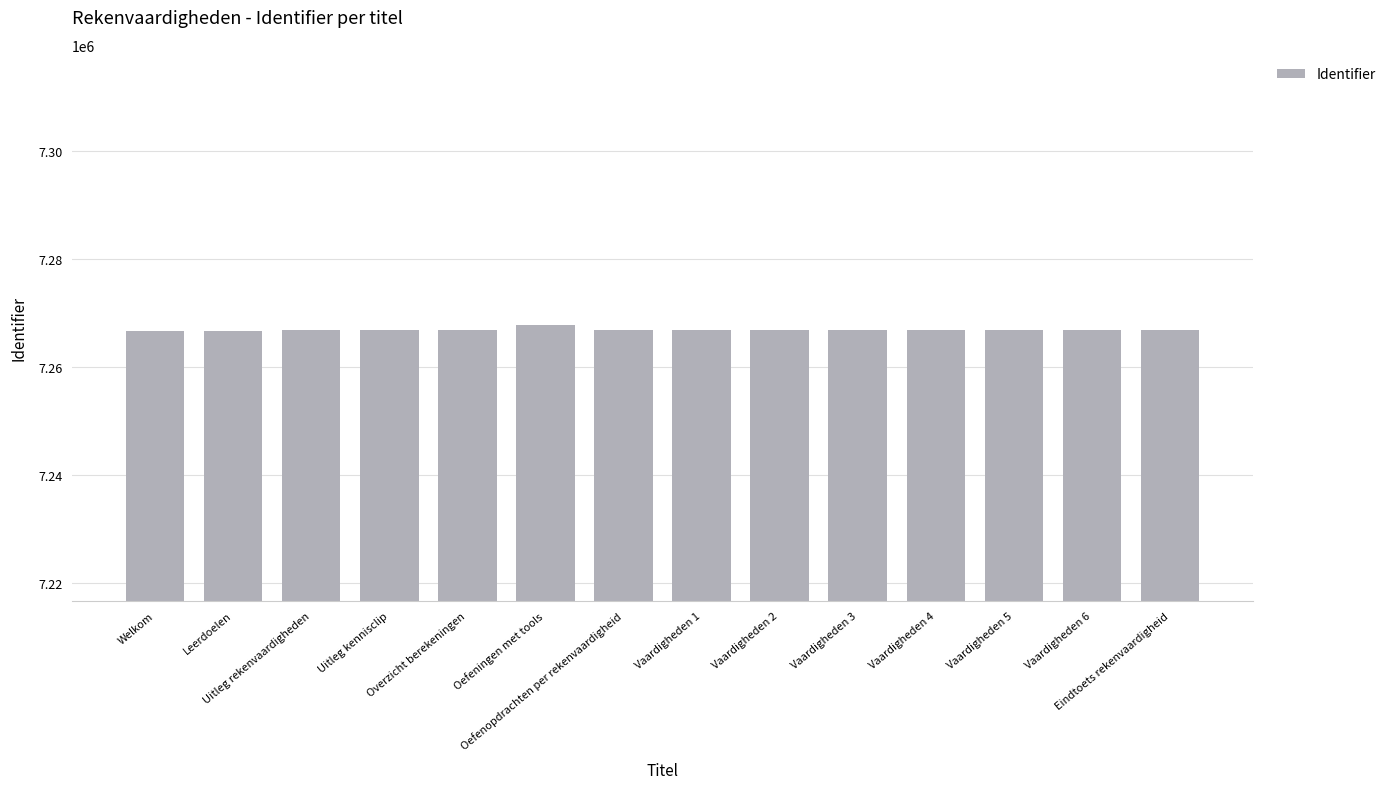

True or false: the data shows 7266704 at Vaardigheden 6.

True